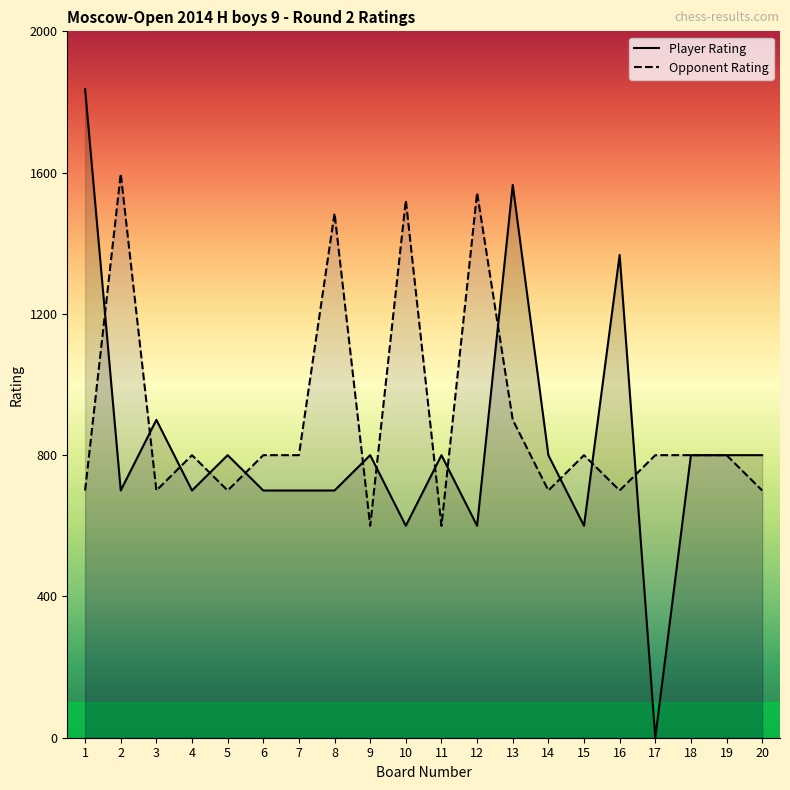

How many distinct data groups are displayed?

2